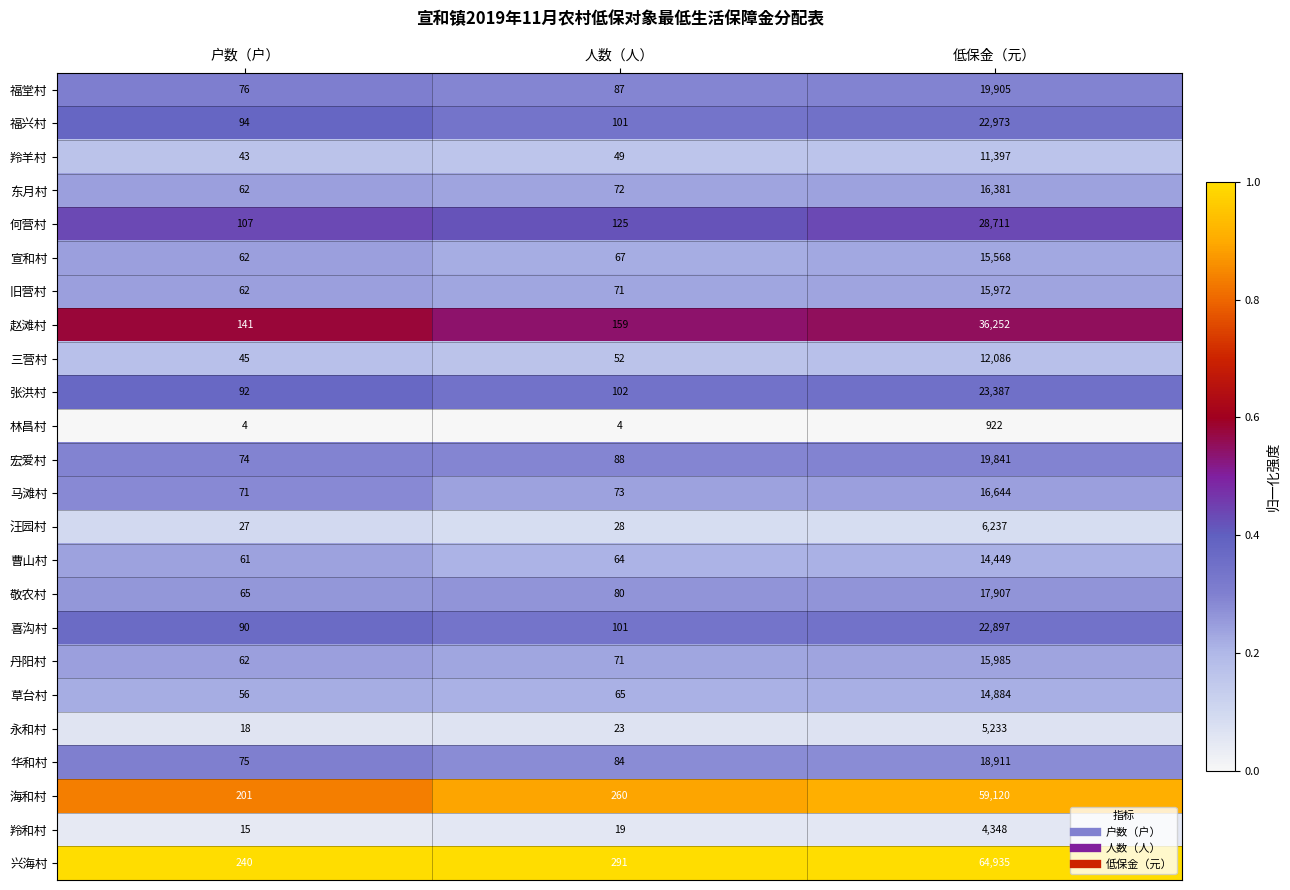

Which category has the highest value in the 福兴村 series?

低保金（元）